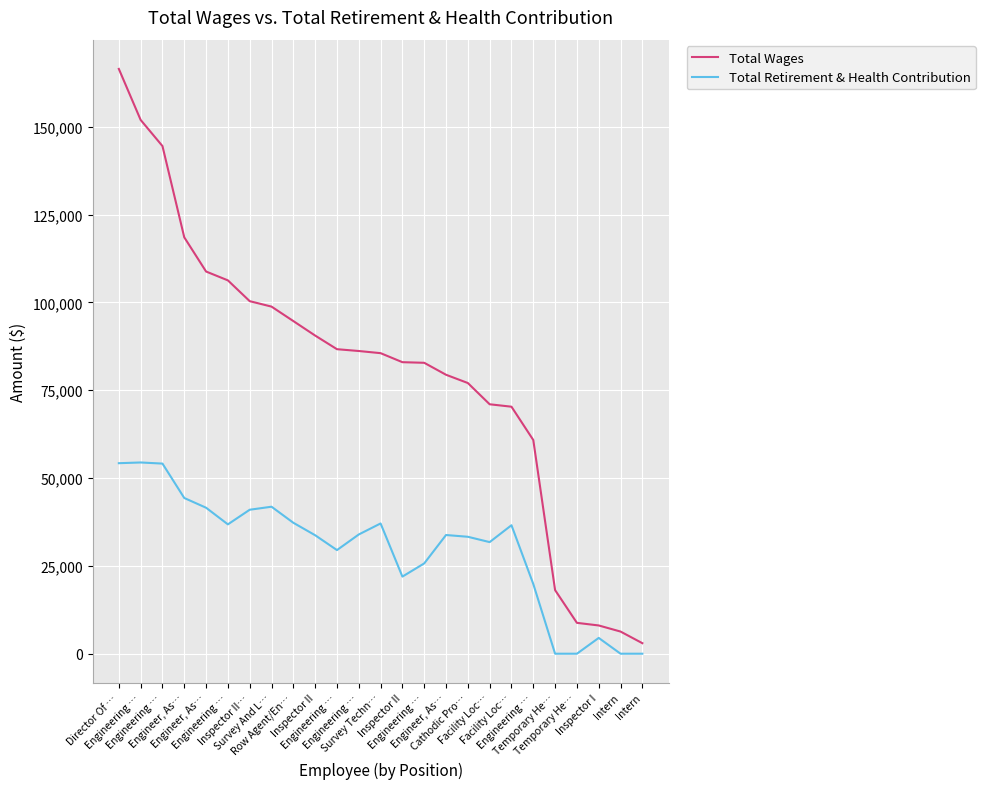

What are all the series names shown in the legend?

Total Wages, Total Retirement & Health Contribution